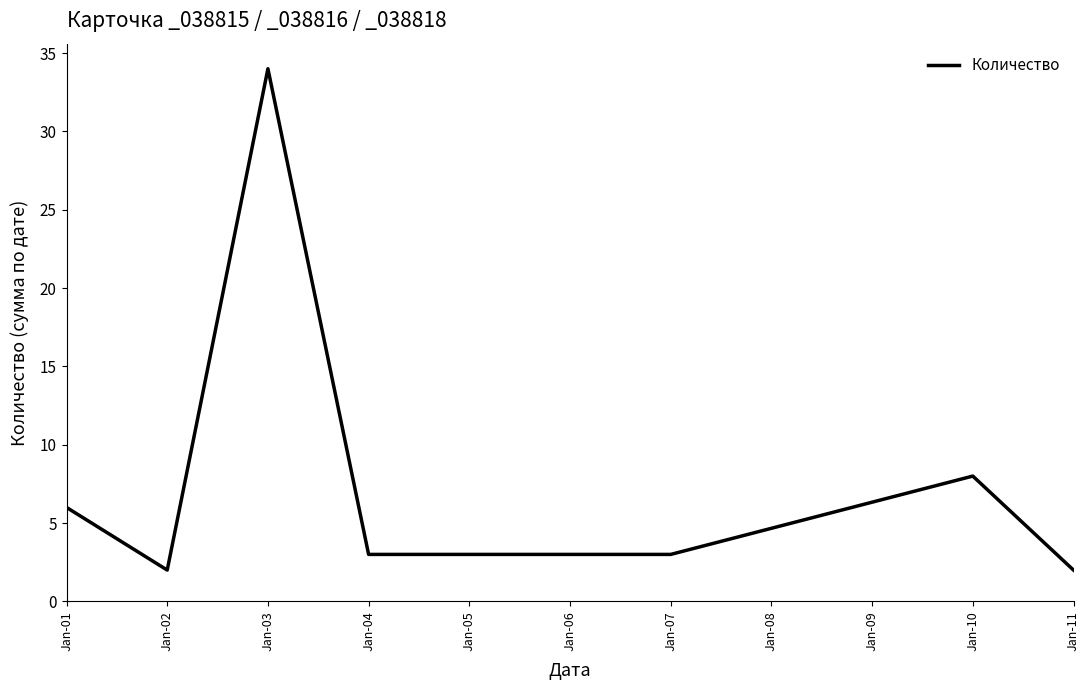

Which category has the highest value across all series?

Jan-03